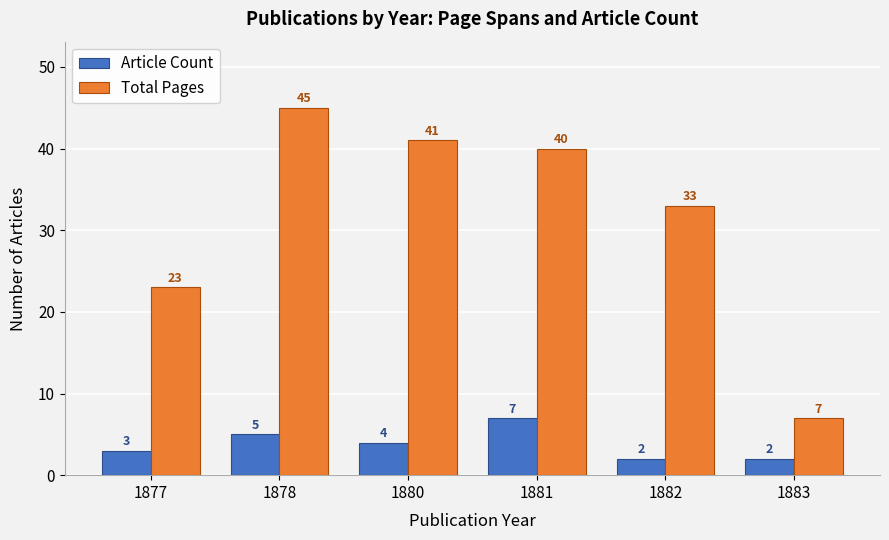

What is the value of the Total Pages bar at the 5th from the left?

33